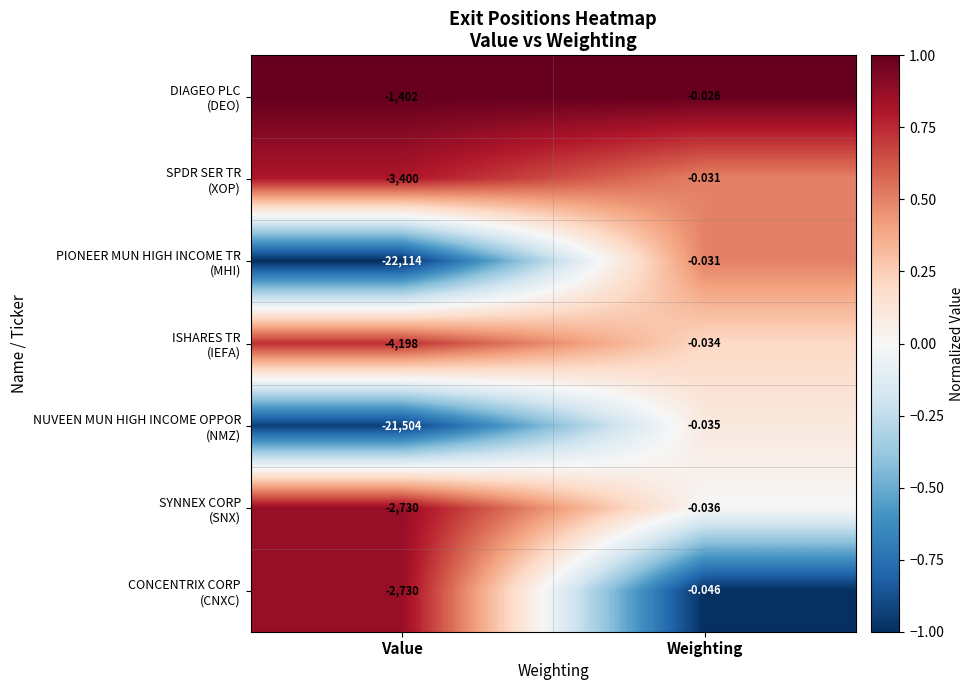

How many data points does each series have?

2